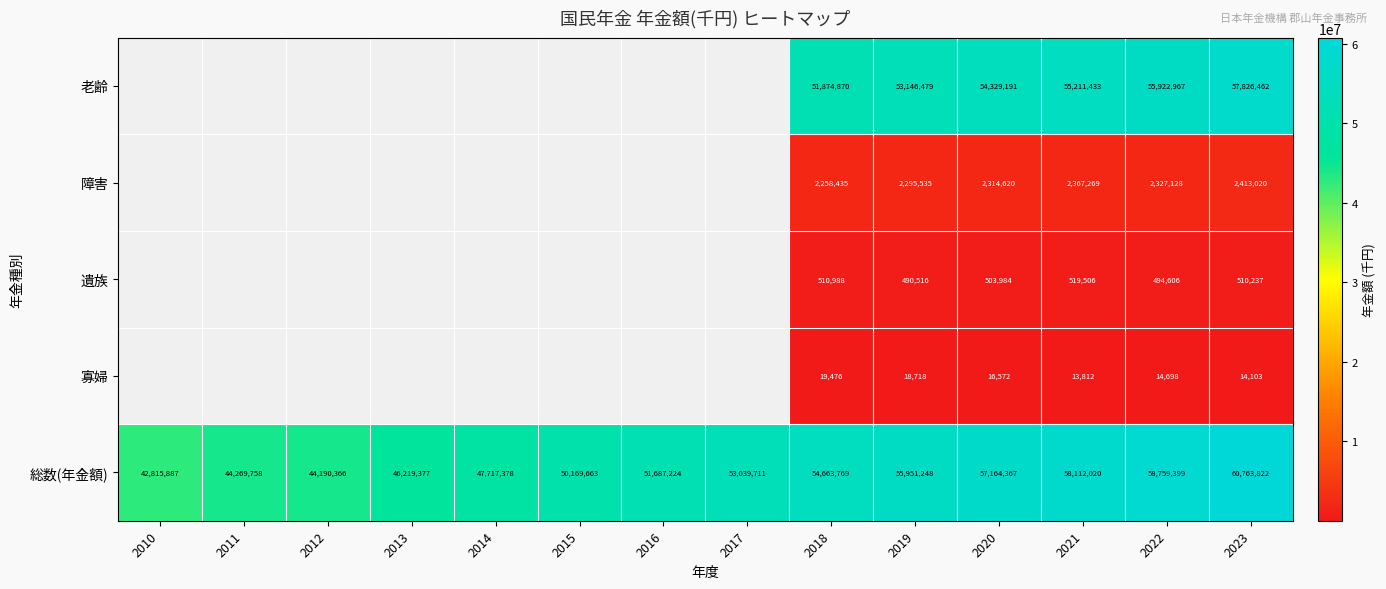

Which series changed the most between 2020 and 2023?

総数(年金額)